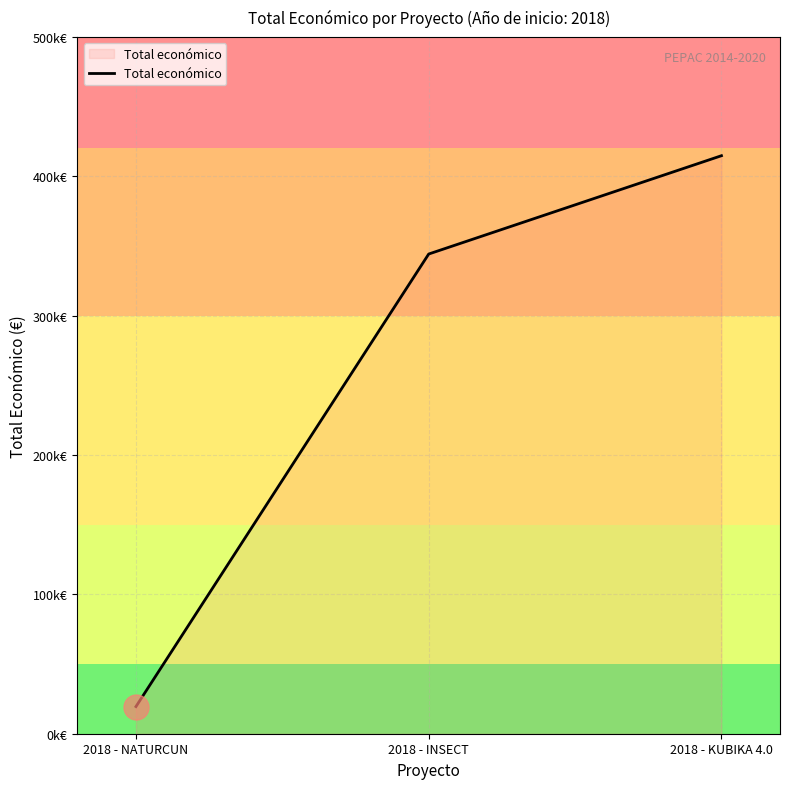

How many values are between 19478 and 414788?

3